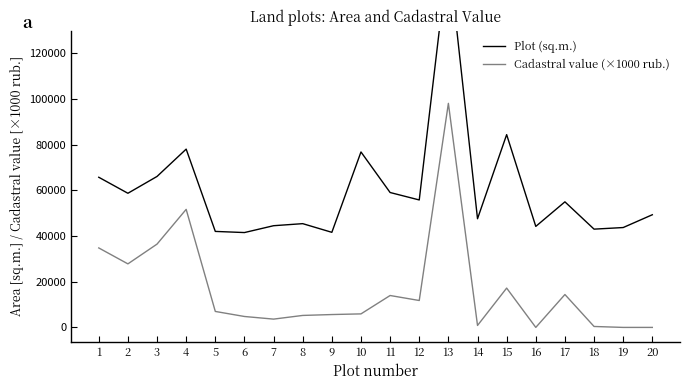

True or false: Cadastral value (×1000 rub.) has a value of 18140.7 at 2.

False